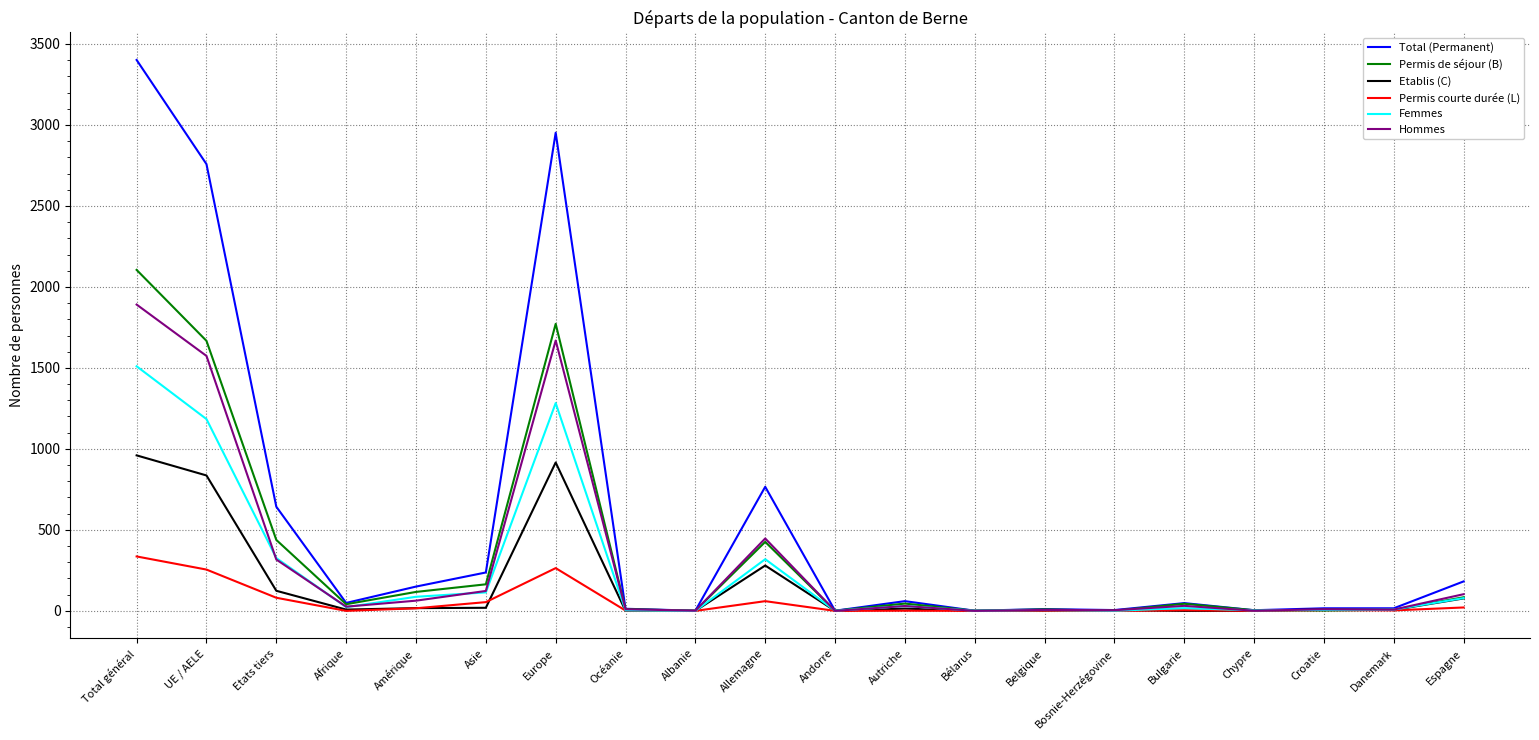

Is it true that Etablis (C) equals 0 at Bulgarie?

True